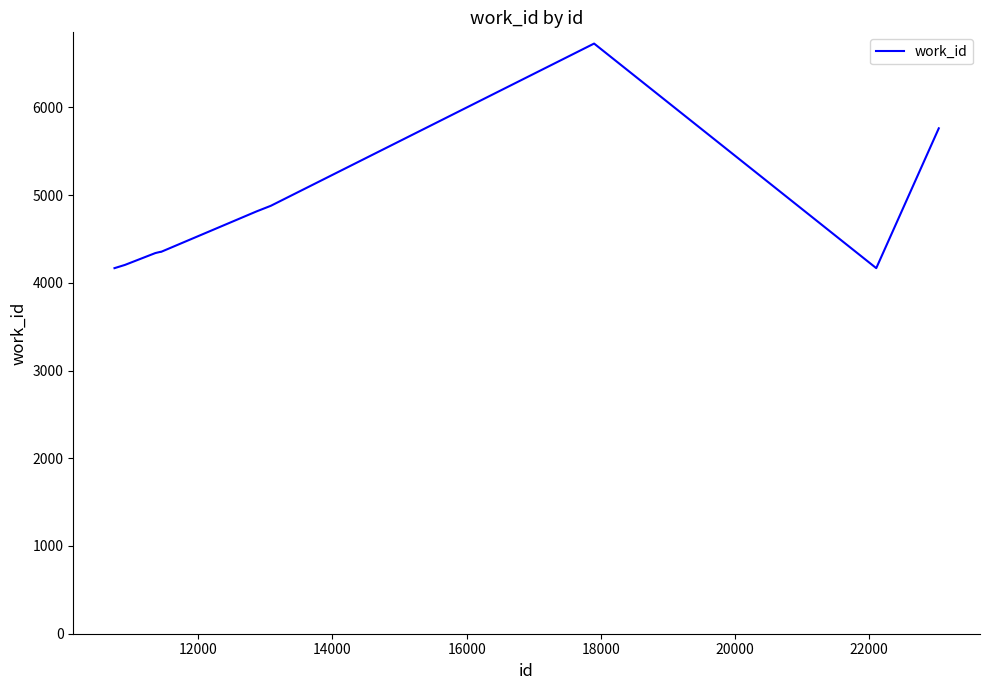

How many categories are shown in the chart?

10